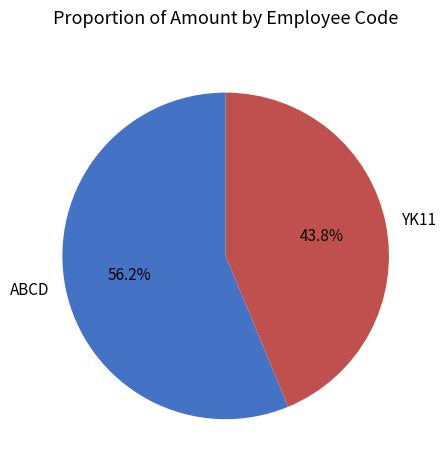

What is the smallest slice in the pie chart?

YK11